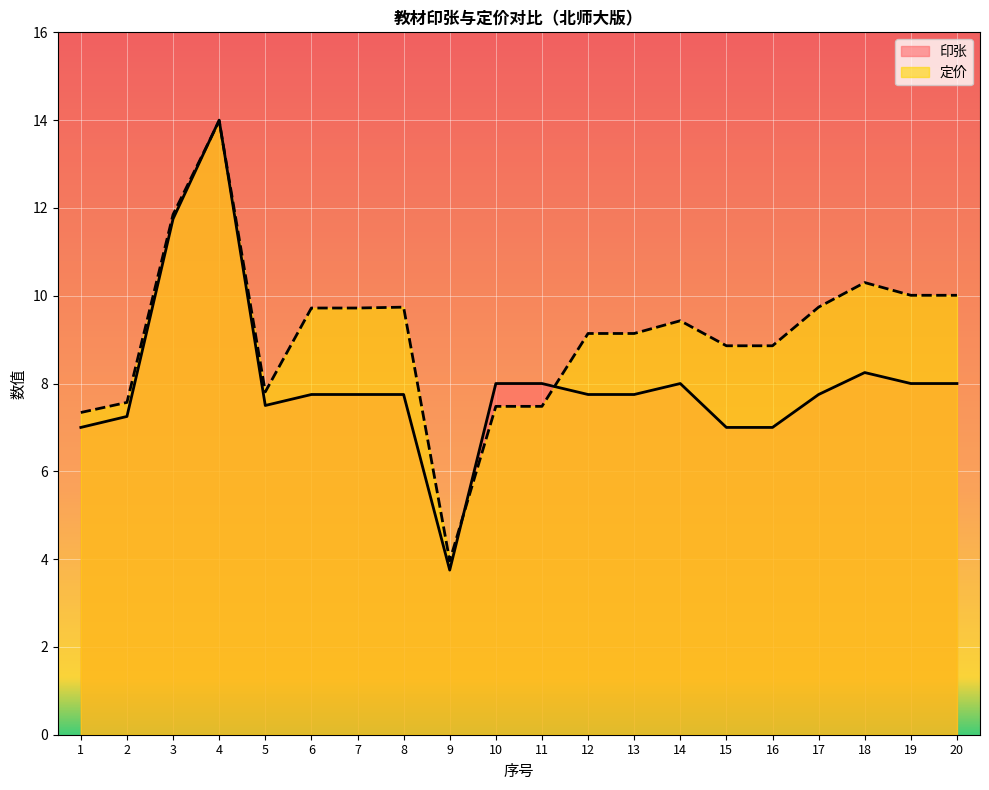

Reading left to right, list all the values displayed in this chart.

印张: 1=7.0	2=7.2	3=11.8	4=14.0	5=7.5	6=7.8	7=7.8	8=7.8	9=3.8	10=8.0	11=8.0	12=7.8	13=7.8	14=8.0	15=7.0	16=7.0	17=7.8	18=8.2	19=8.0	20=8.0
定价: 1=7.3	2=7.6	3=11.8	4=14.0	5=7.8	6=9.7	7=9.7	8=9.7	9=4.0	10=7.5	11=7.5	12=9.1	13=9.1	14=9.4	15=8.9	16=8.9	17=9.7	18=10.3	19=10.0	20=10.0